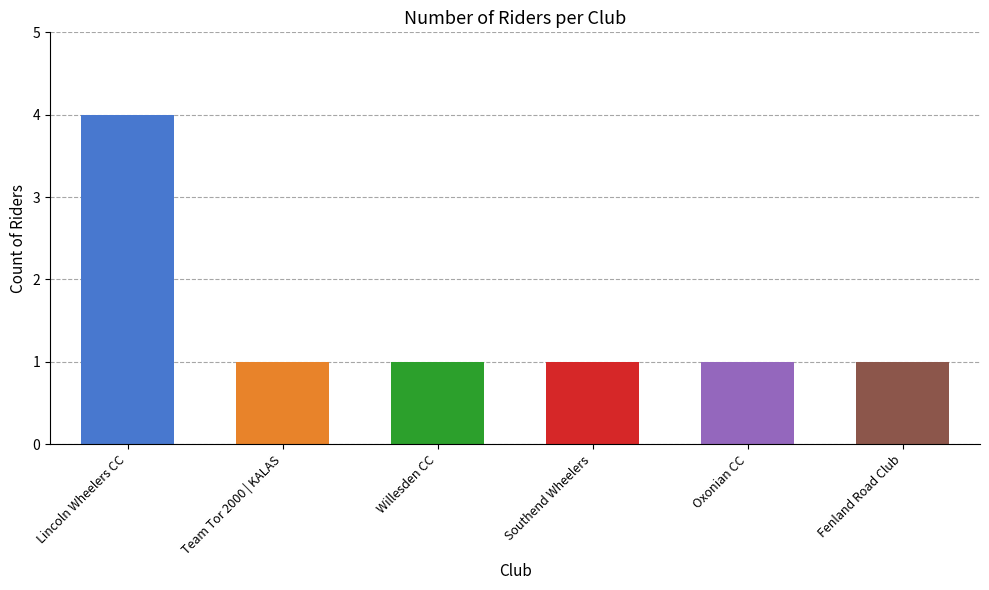

Which label corresponds to the largest value in the chart?

Lincoln Wheelers CC